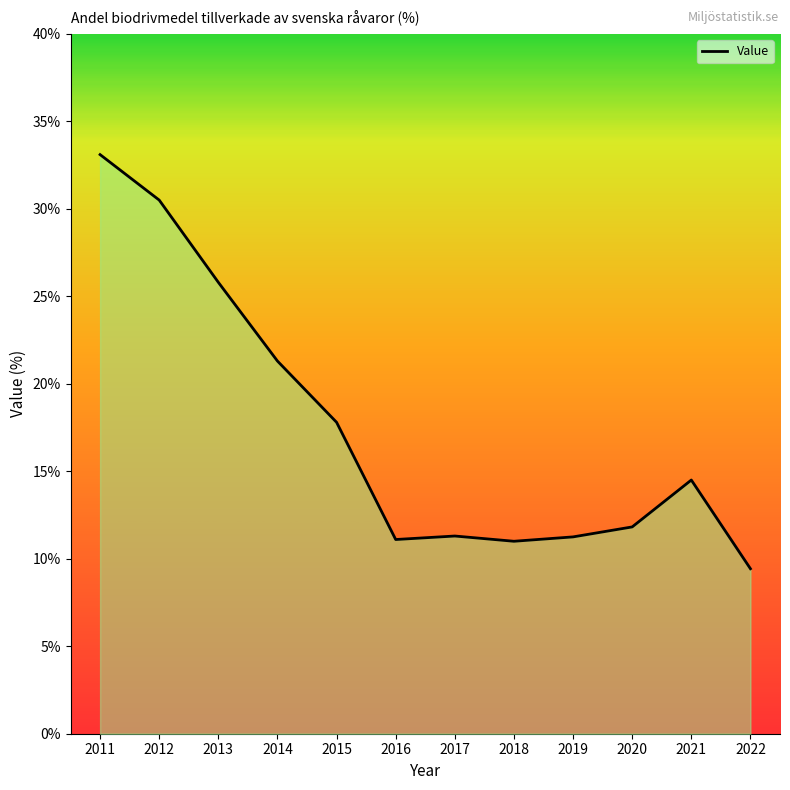

What is the minimum value shown in the chart?

9.4